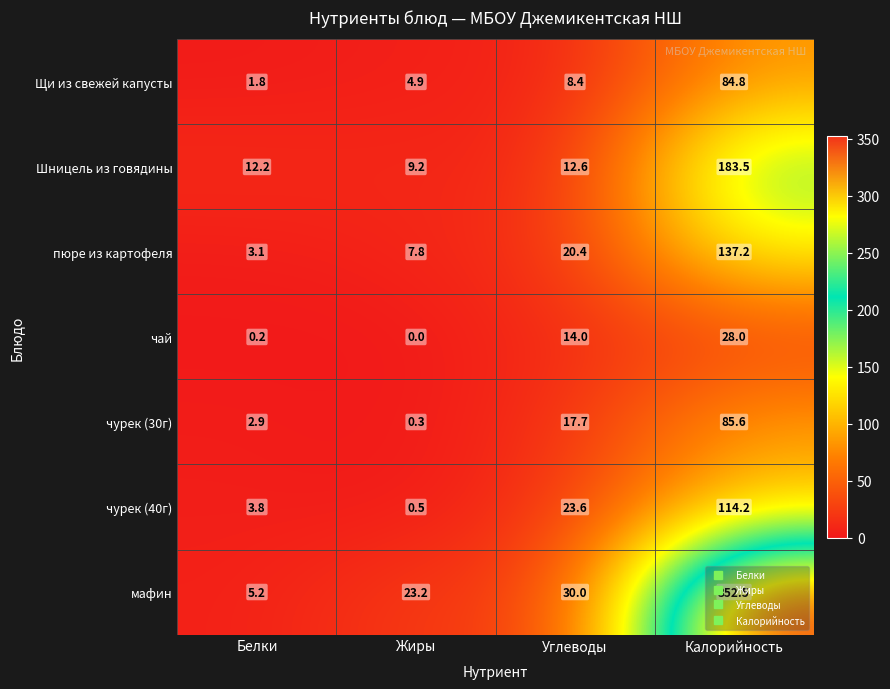

Rank the series by their maximum value, from lowest to highest.

чай, Щи из свежей капусты, чурек (30г), чурек (40г), пюре из картофеля, Шницель из говядины, мафин